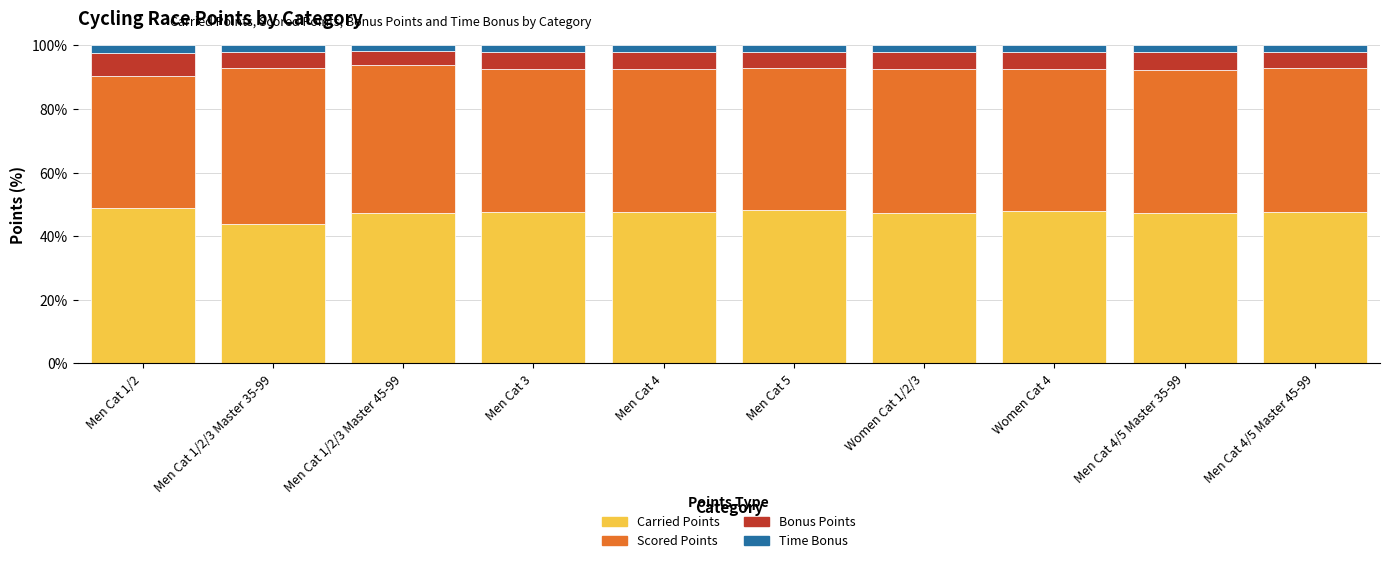

What is the average value of the Carried Points series?

47.4